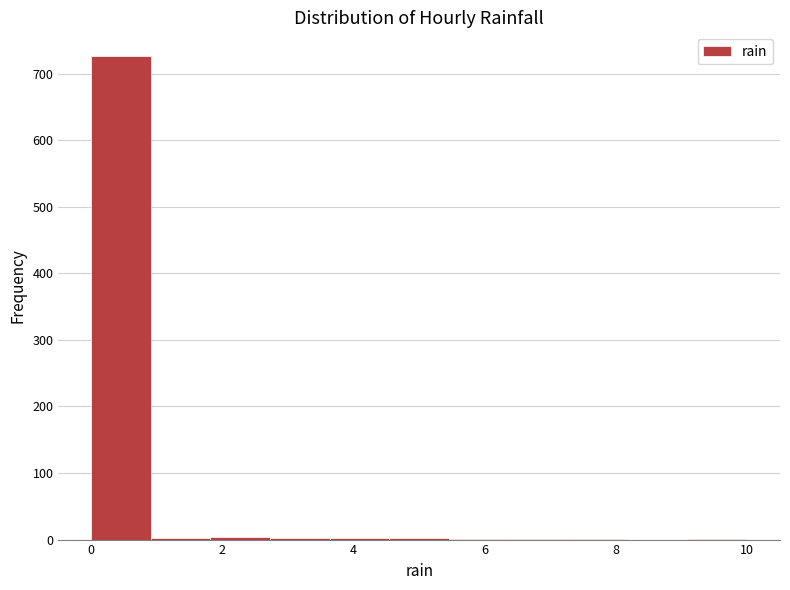

How tall is the bar that spans 0.0 to 1.0 on the x-axis? Neither the bar edges nor the heights are printed on the chart, so give them approximately, as read against the axes.

730